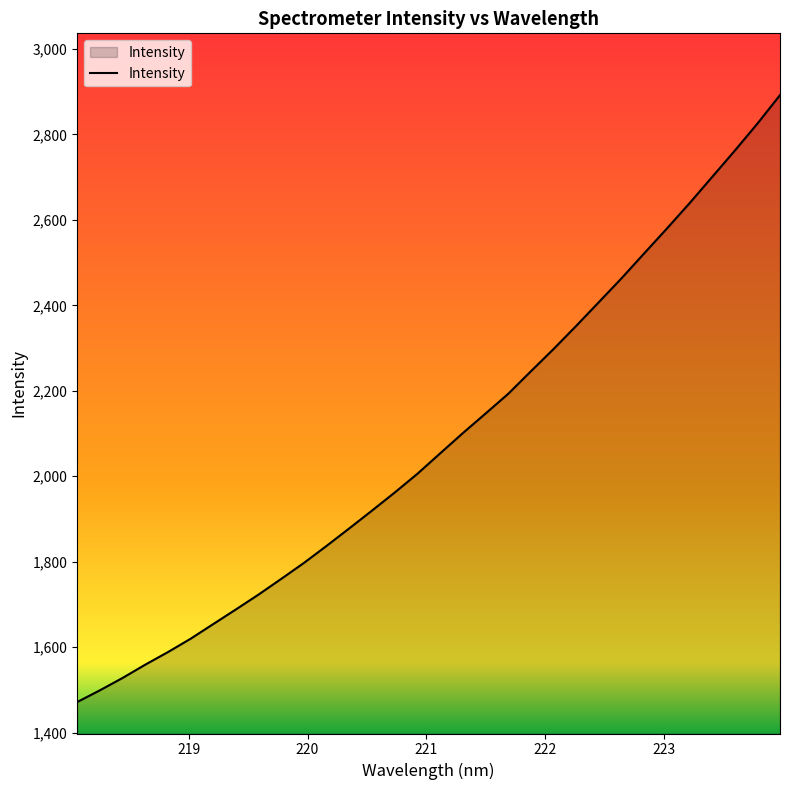

What is the difference between the maximum and minimum values?

1420.6